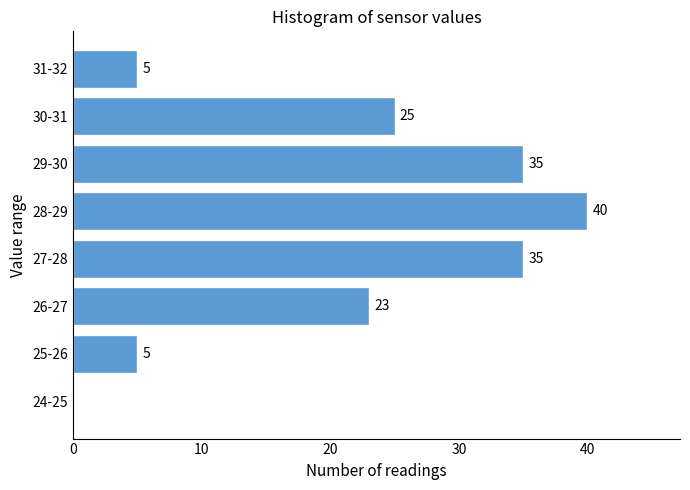

Reading bottom to top, what are all the values shown in this chart?

24-25=0	25-26=5	26-27=23	27-28=35	28-29=40	29-30=35	30-31=25	31-32=5